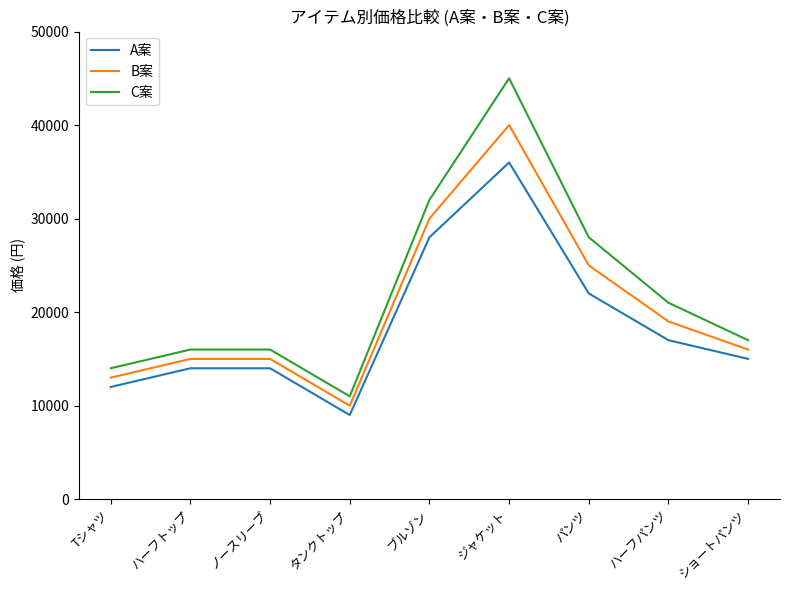

Is it true that A案 equals 28000 at ブルゾン?

True